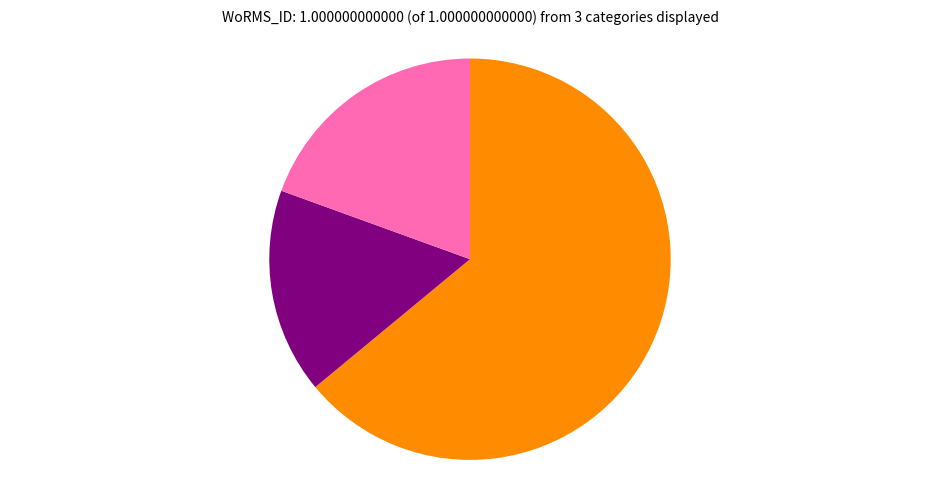

Is there a majority slice in this chart?

Yes